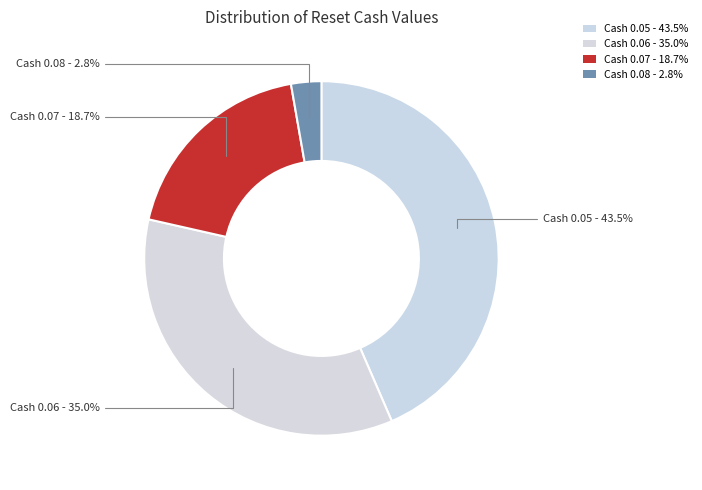

Is there any slice that represents more than half of the pie?

No